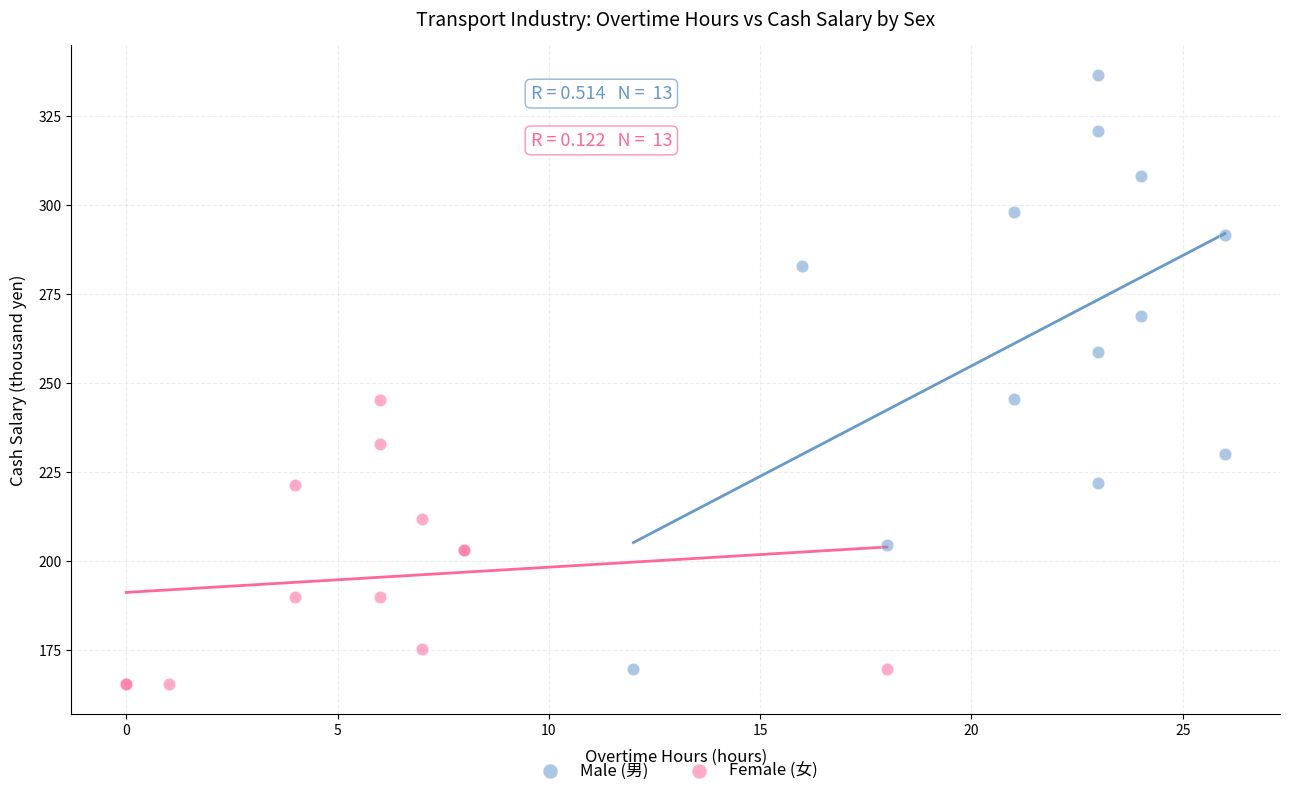

Which series has the widest spread of Y values?

Male (男)